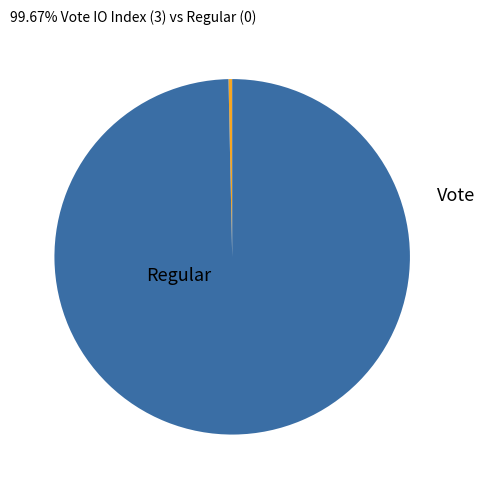

Is there a majority slice in this chart?

Yes